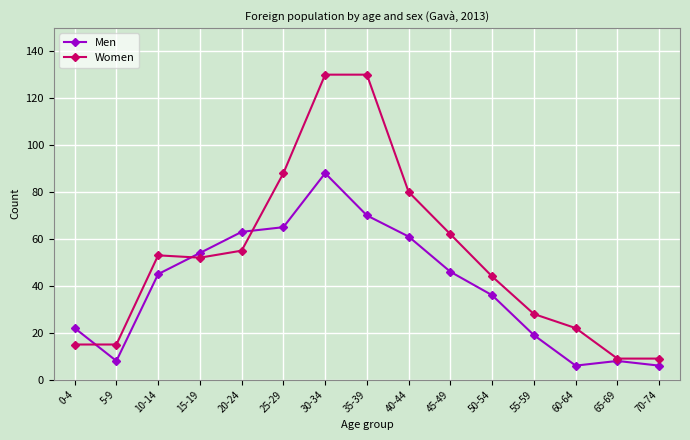

List the series in order of their overall mean, lowest first.

Men, Women